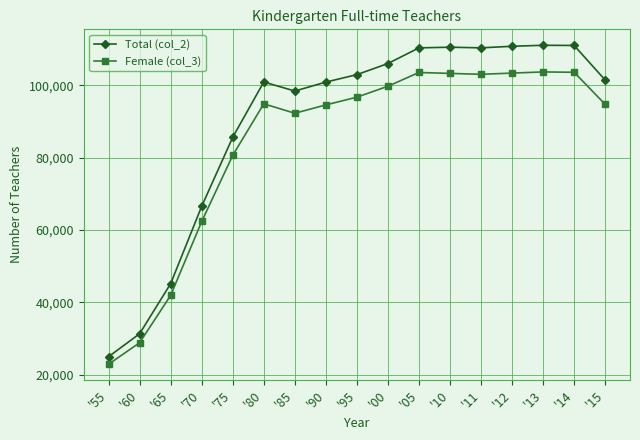

At which category does Female (col_3) reach its first local peak?

'80